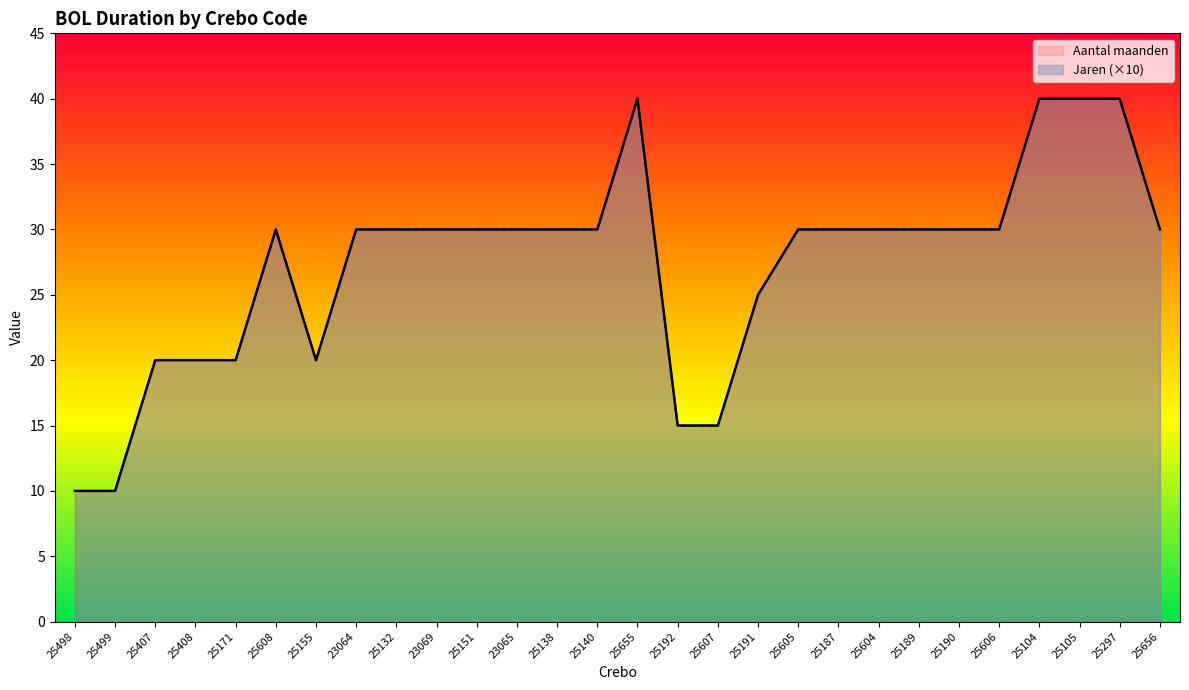

What is the value of the Aantal maanden point at the 14th from the left?

30